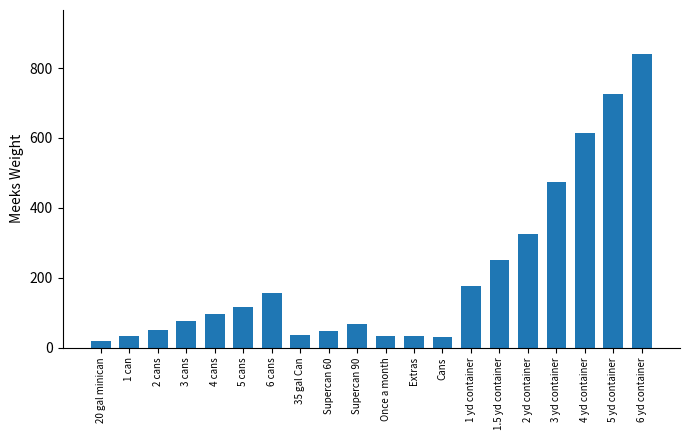

What is the value of the 18th bar from the left?

613